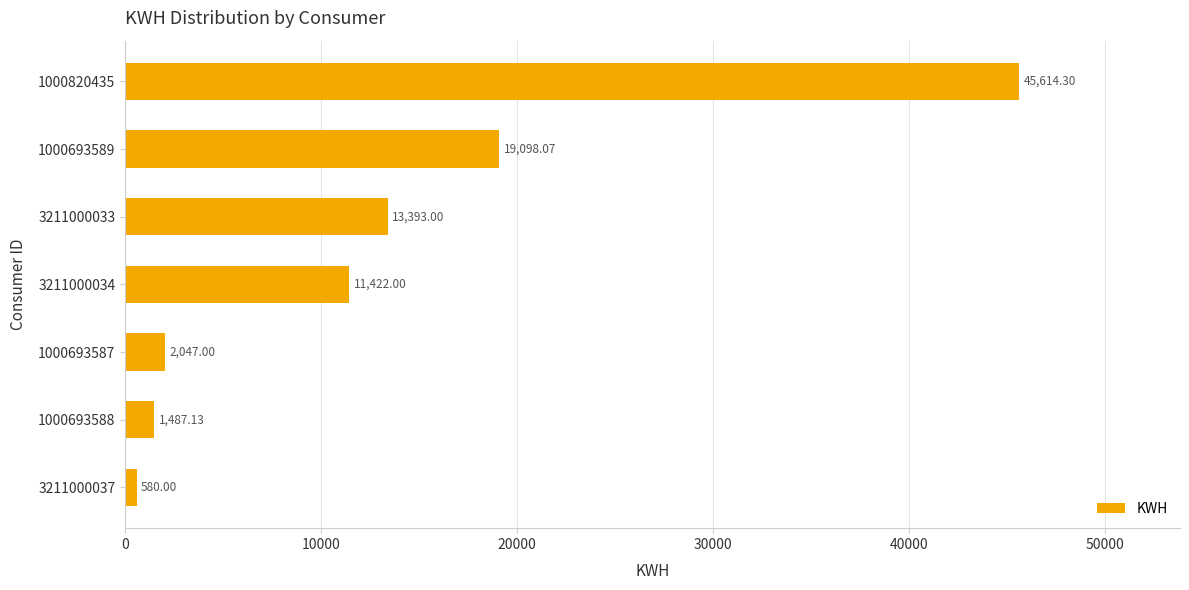

What is the difference between the second highest and minimum values?

18518.1